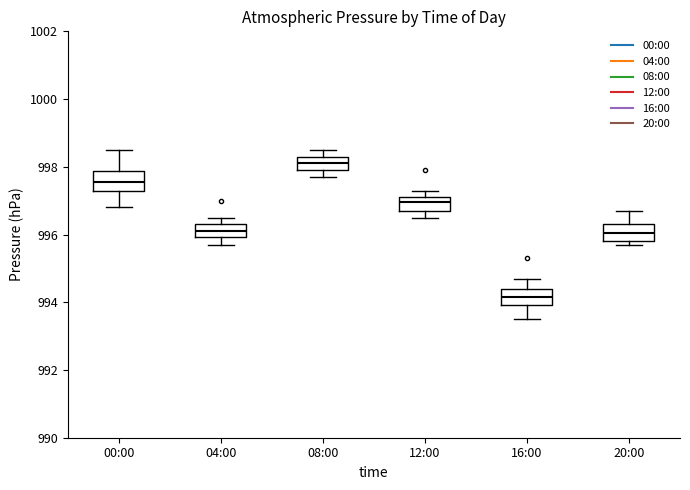

Reading left to right, read every box against the y-axis: the position of its median line, the range the box covers, and the ends of its whiskers. The values are not printed on the chart, so give them approximately, as read against the axis.

00:00: median 997.6, box 997.4 to 997.8, whiskers 996.8 to 998.6
04:00: median 996.2, box 996.0 to 996.4, whiskers 995.8 to 996.6
08:00: median 998.2, box 998.0 to 998.4, whiskers 997.8 to 998.6
12:00: median 997.0, box 996.8 to 997.2, whiskers 996.6 to 997.4
16:00: median 994.2, box 994.0 to 994.4, whiskers 993.6 to 994.8
20:00: median 996.0, box 995.8 to 996.4, whiskers 995.8 (just below the box's lower edge) to 996.8